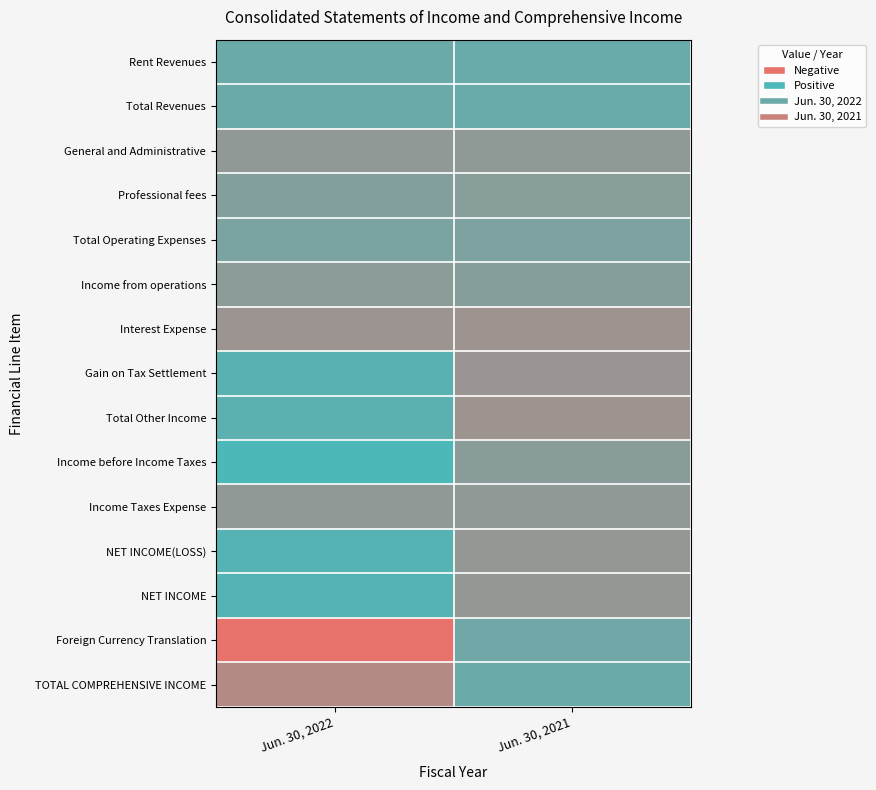

Reading left to right, what are all the values shown in this chart?

Rent Revenues: Jun. 30, 2022=39515	Jun. 30, 2021=41421
Total Revenues: Jun. 30, 2022=39515	Jun. 30, 2021=41421
General and Administrative: Jun. 30, 2022=7336	Jun. 30, 2021=8646
Professional fees: Jun. 30, 2022=19100	Jun. 30, 2021=16100
Total Operating Expenses: Jun. 30, 2022=26436	Jun. 30, 2021=24746
Income from operations: Jun. 30, 2022=13079	Jun. 30, 2021=16675
Interest Expense: Jun. 30, 2022=-1940	Jun. 30, 2021=-2684
Gain on Tax Settlement: Jun. 30, 2022=53902	Jun. 30, 2021=0
Total Other Income: Jun. 30, 2022=51962	Jun. 30, 2021=-2684
Income before Income Taxes: Jun. 30, 2022=65041	Jun. 30, 2021=13991
Income Taxes Expense: Jun. 30, 2022=8049	Jun. 30, 2021=8245
NET INCOME(LOSS): Jun. 30, 2022=56992	Jun. 30, 2021=5746
NET INCOME: Jun. 30, 2022=56992	Jun. 30, 2021=5746
Foreign Currency Translation: Jun. 30, 2022=-83262	Jun. 30, 2021=34216
TOTAL COMPREHENSIVE INCOME: Jun. 30, 2022=-26270	Jun. 30, 2021=39962